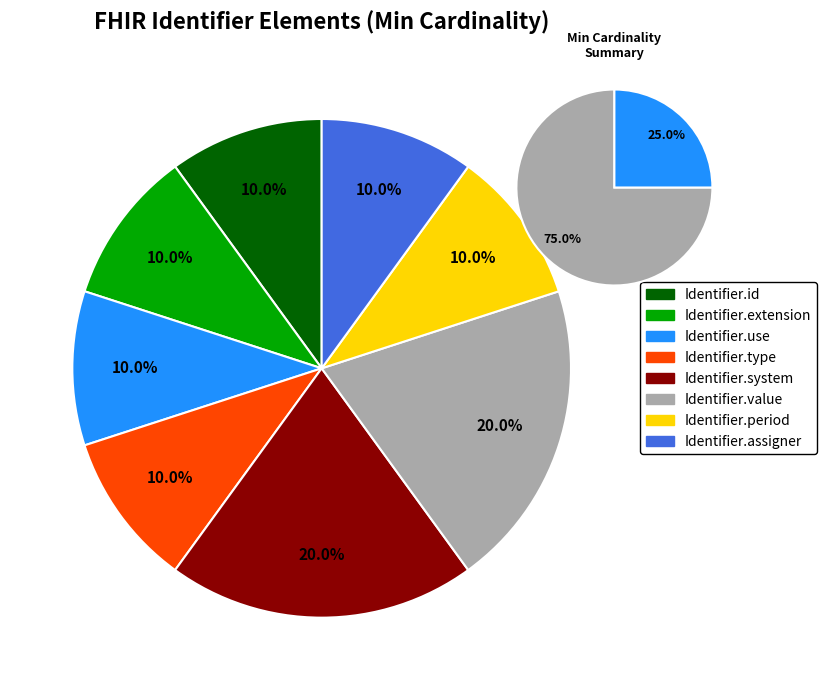

To the nearest percent, what is the average slice percentage?

12%